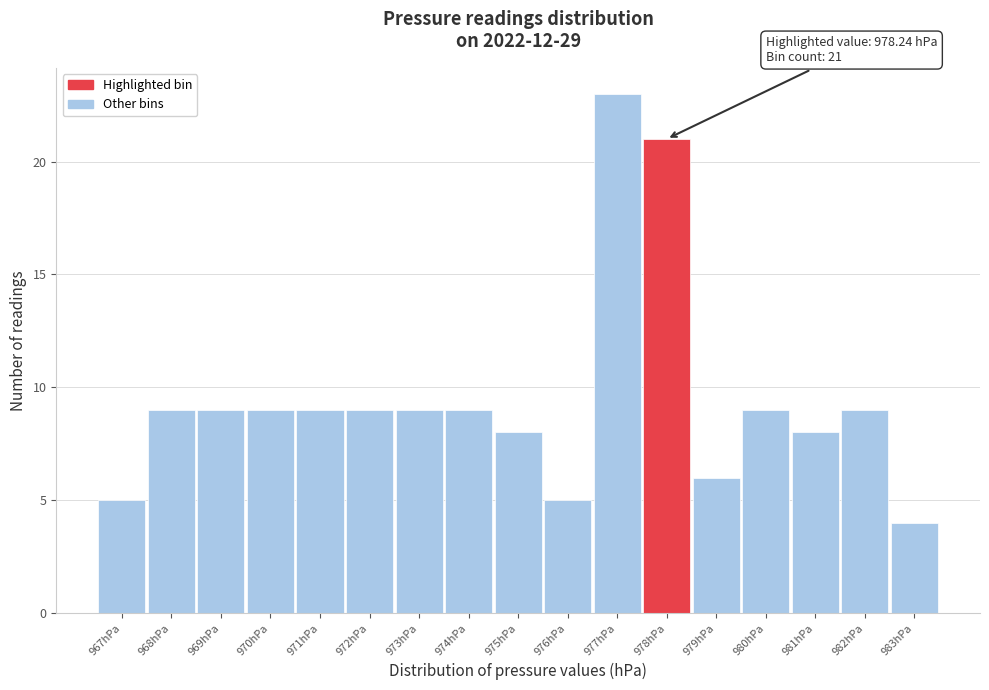

Reading left to right, what are all the values shown in this chart?

967hPa=5	968hPa=9	969hPa=9	970hPa=9	971hPa=9	972hPa=9	973hPa=9	974hPa=9	975hPa=8	976hPa=5	977hPa=23	978hPa=21	979hPa=6	980hPa=9	981hPa=8	982hPa=9	983hPa=4